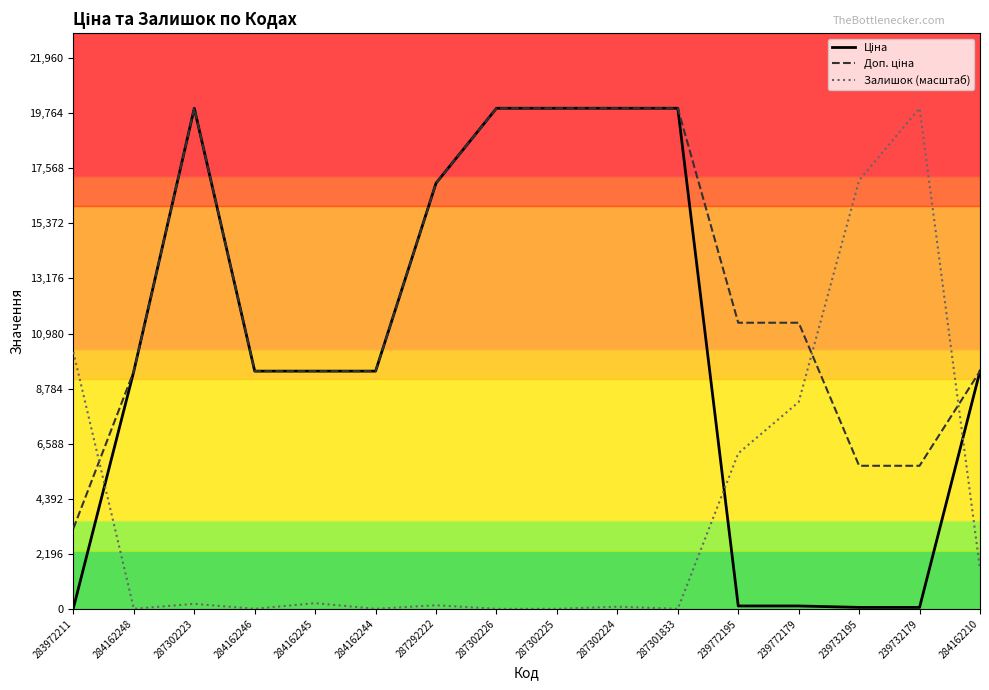

The value of Залишок (масштаб) at 283972211 is 10238.0. True or false?

True